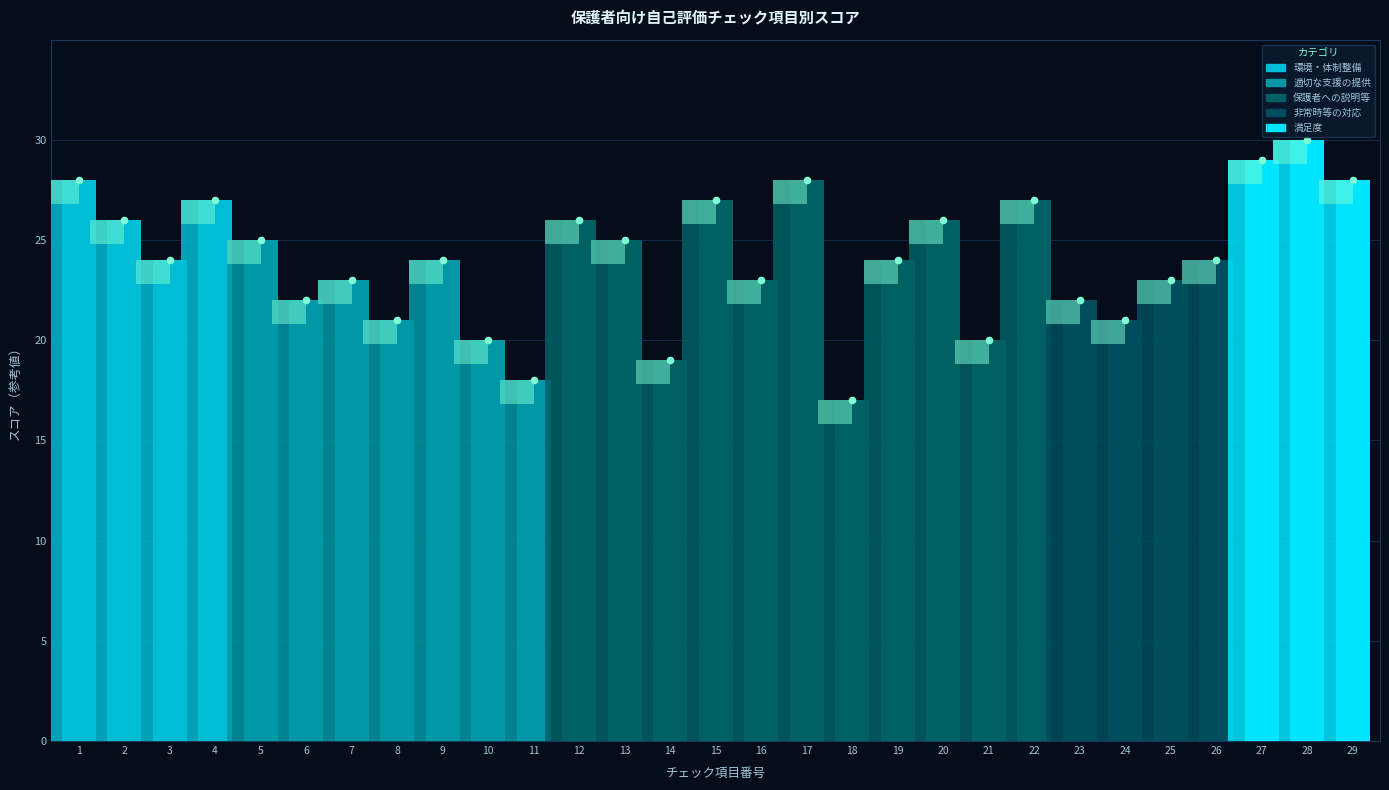

What is the change in value from 6 to 26?

+2